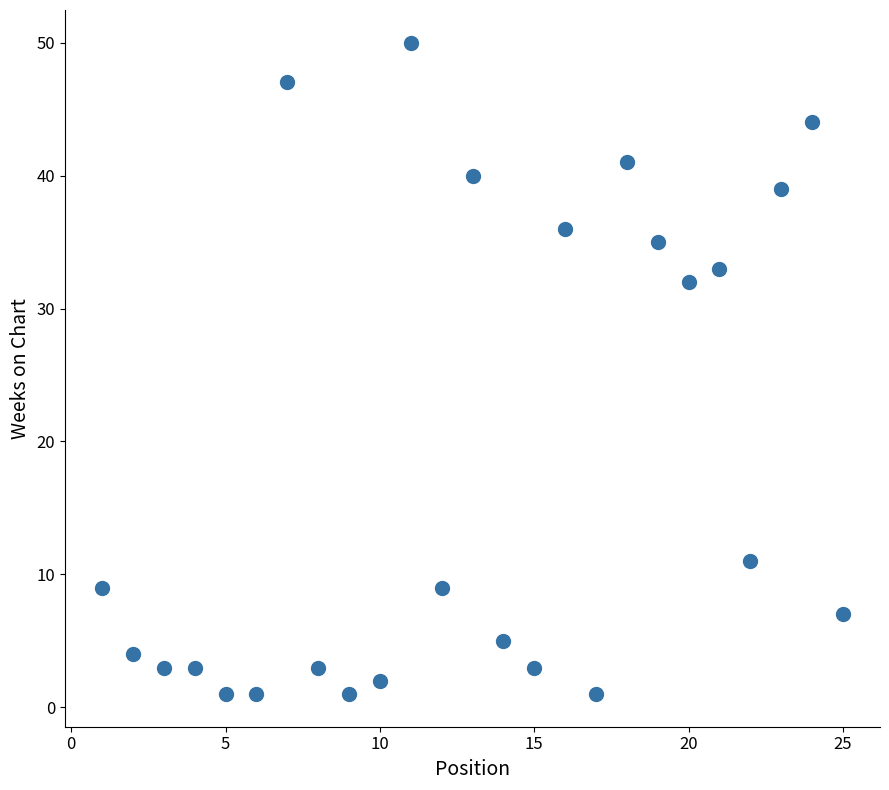

What is the range of Y values (max minus min)?

49